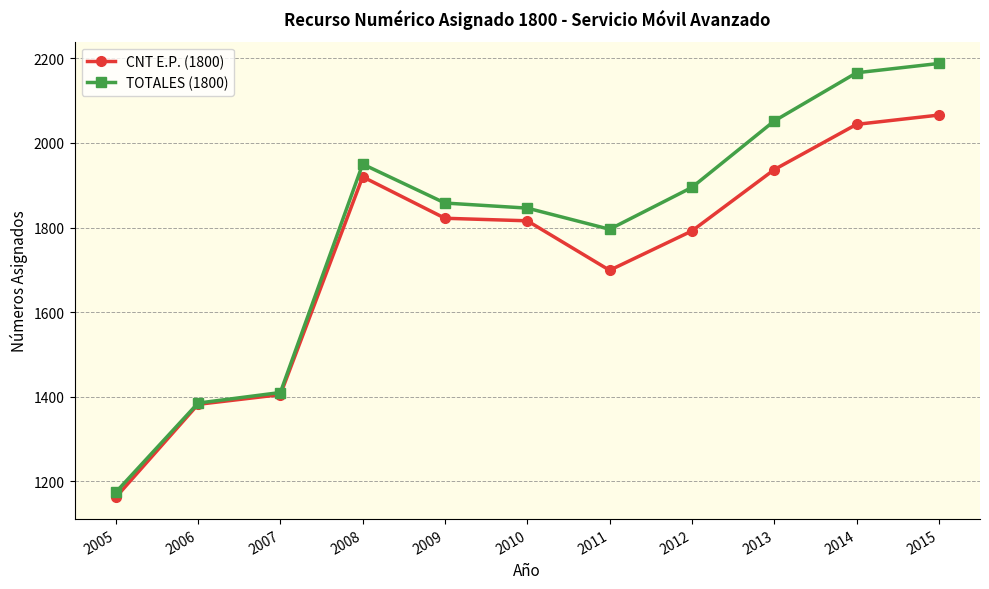

At which label does CNT E.P. (1800) first exceed 1816?

2008